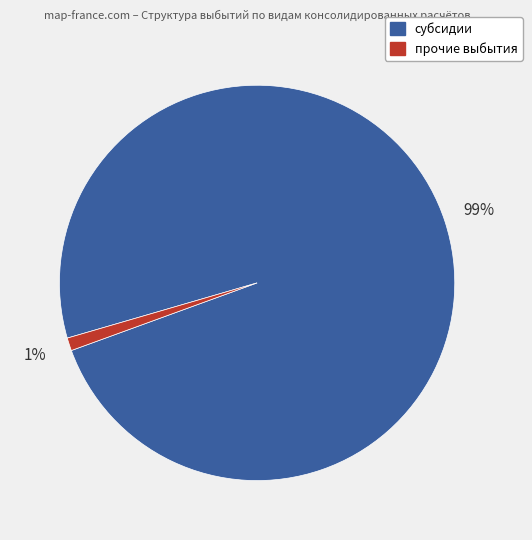

Count the number of slices in the pie.

2